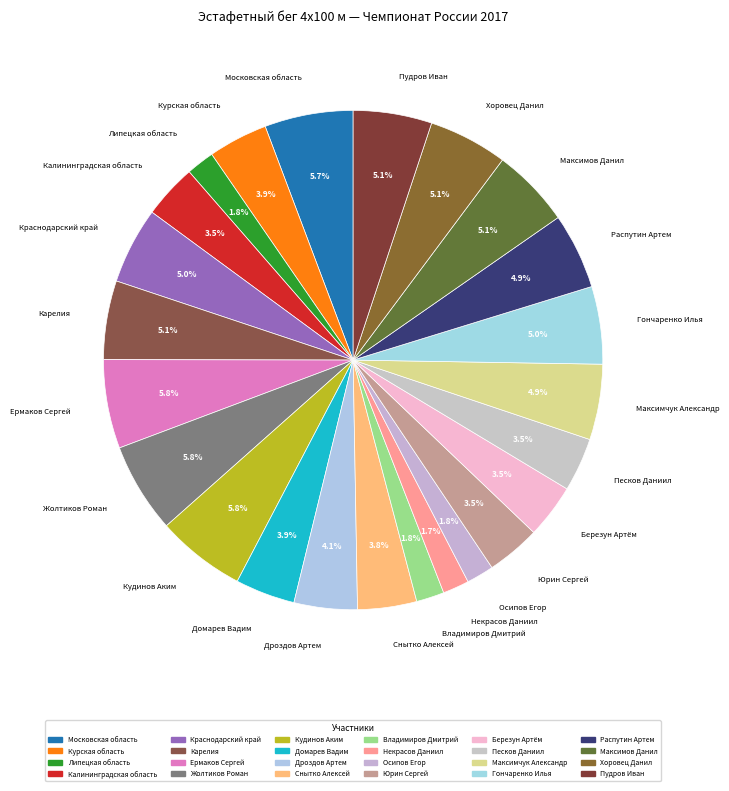

Which category has the biggest portion of the pie?

Жолтиков Роман